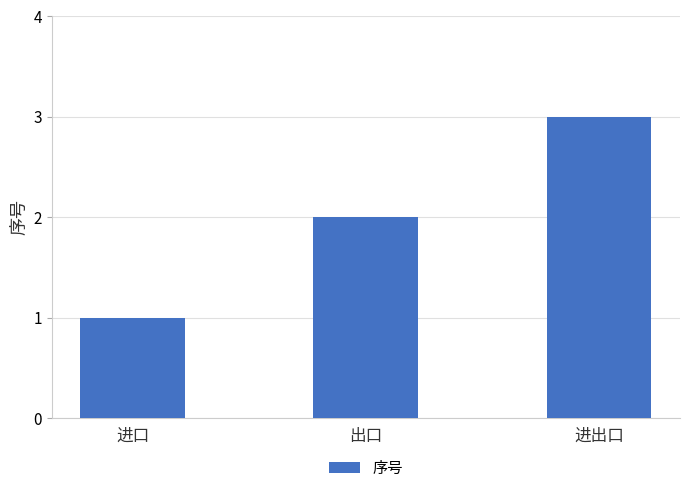

What is the label of the 1st bar from the left?

进口